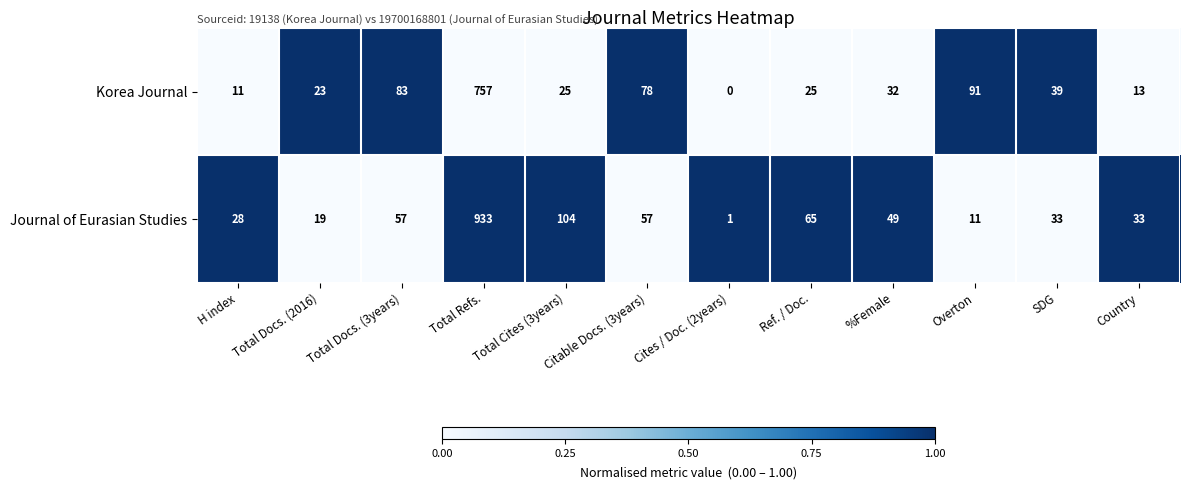

Between Total Docs. (3years) and Total Refs., which series saw the biggest shift?

Journal of Eurasian Studies